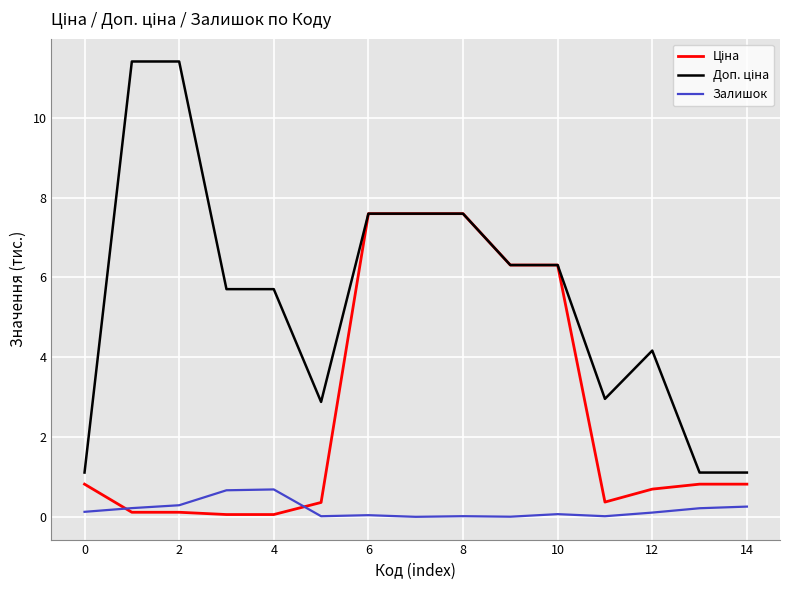

What is the greatest value displayed?

11.4